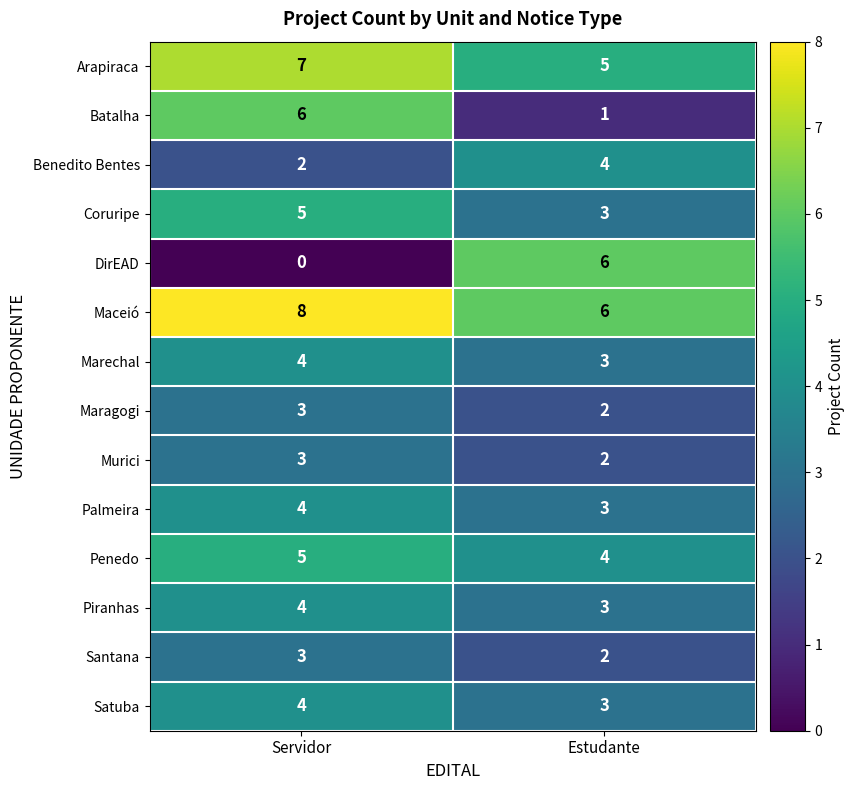

True or false: Penedo has a value of 2 at Servidor.

False